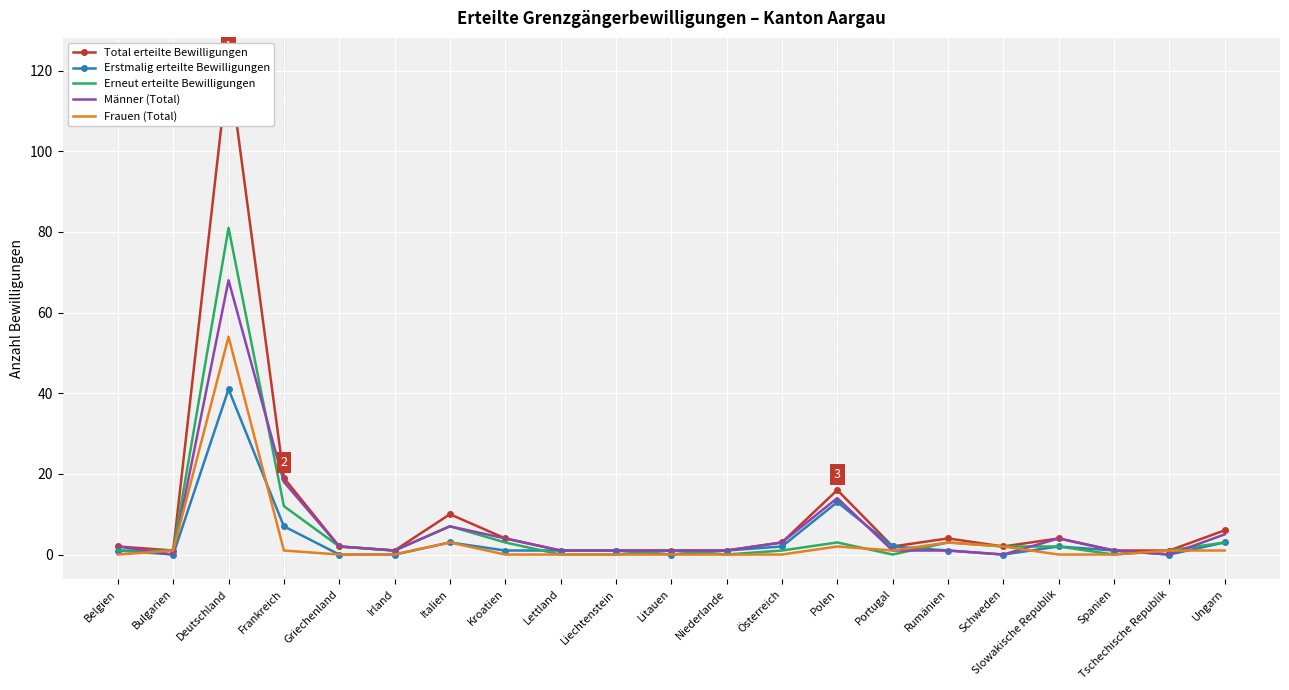

What are all the series names shown in the legend?

Total erteilte Bewilligungen, Erstmalig erteilte Bewilligungen, Erneut erteilte Bewilligungen, Männer (Total), Frauen (Total)